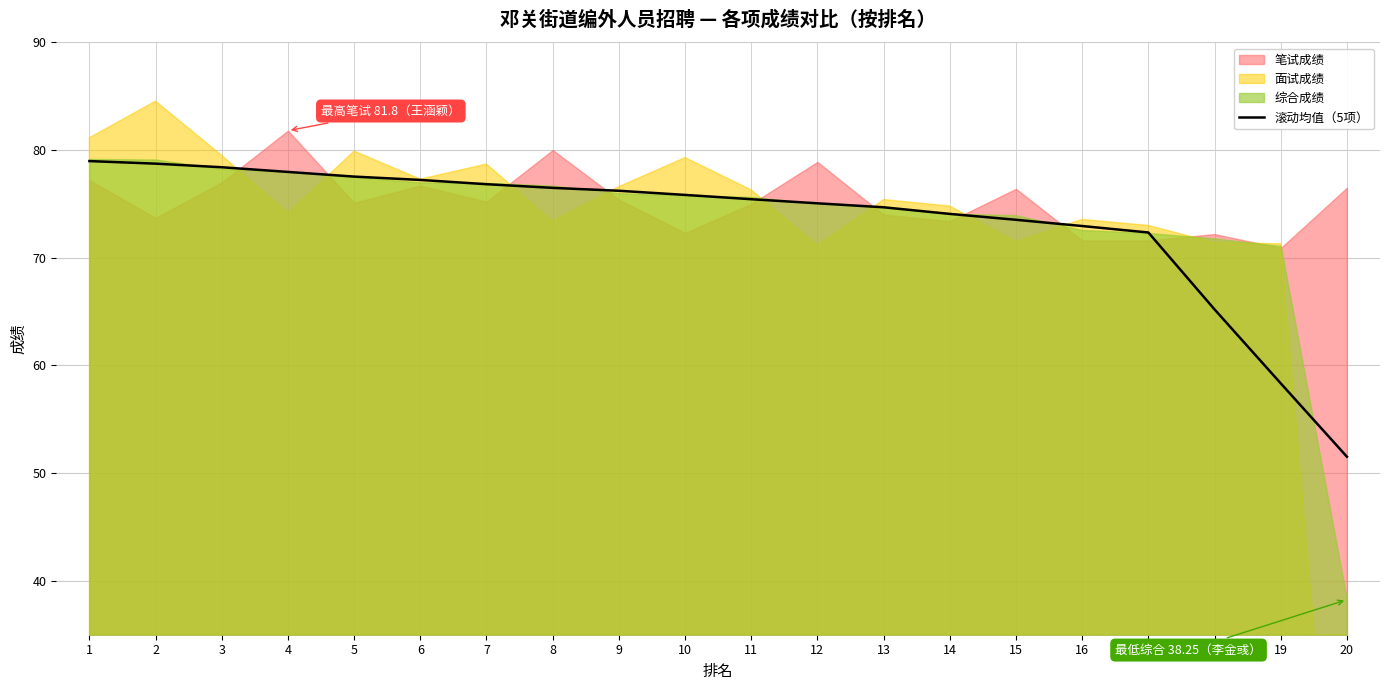

The 滚动均值（5项） series shows 45.4 at 13. True or false?

False